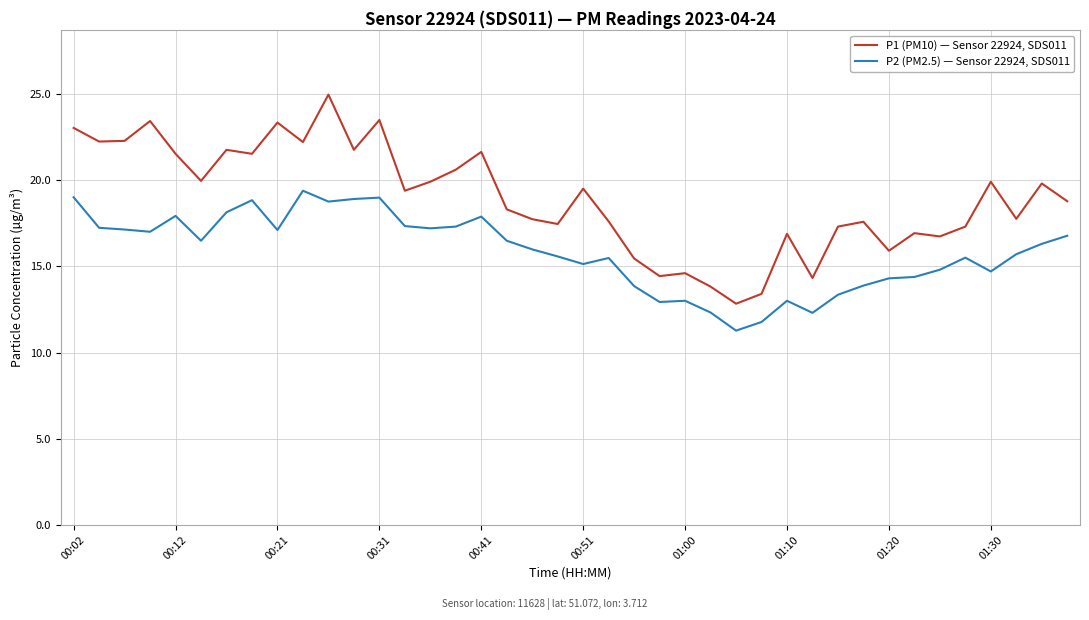

What are all the series names shown in the legend?

P1 (PM10) — Sensor 22924, SDS011, P2 (PM2.5) — Sensor 22924, SDS011